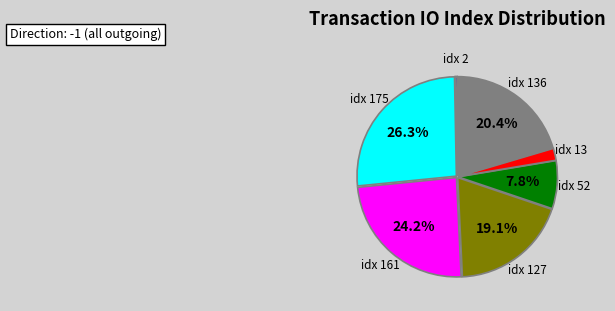

What is the largest slice in the pie chart?

idx 175